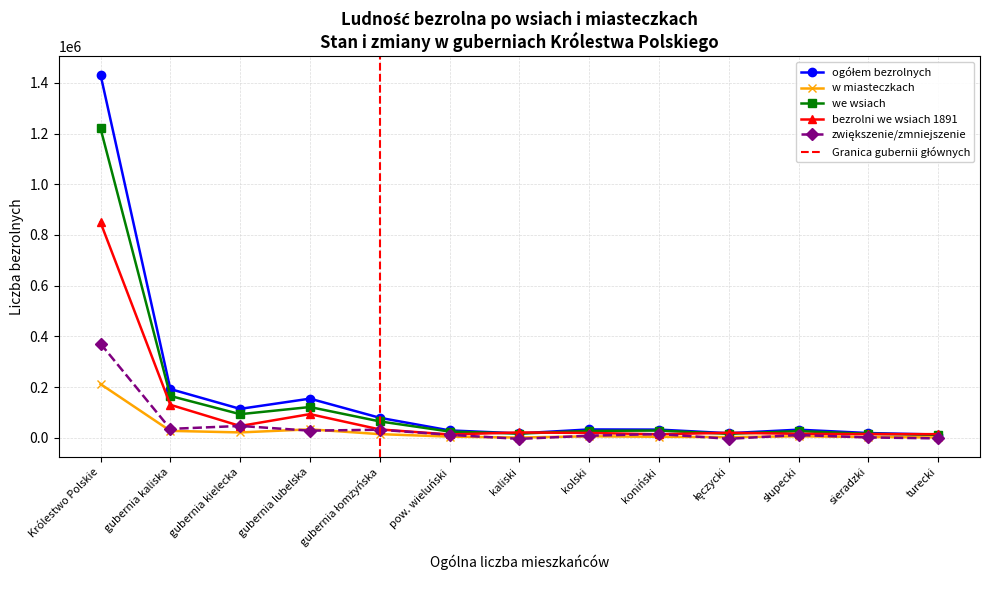

At which label does zwiększenie/zmniejszenie reach its minimum?

kaliski